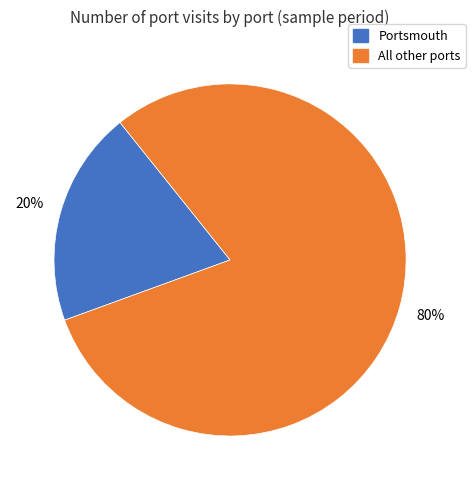

To the nearest percent, what is the difference between the largest and smallest slice percentages?

60%